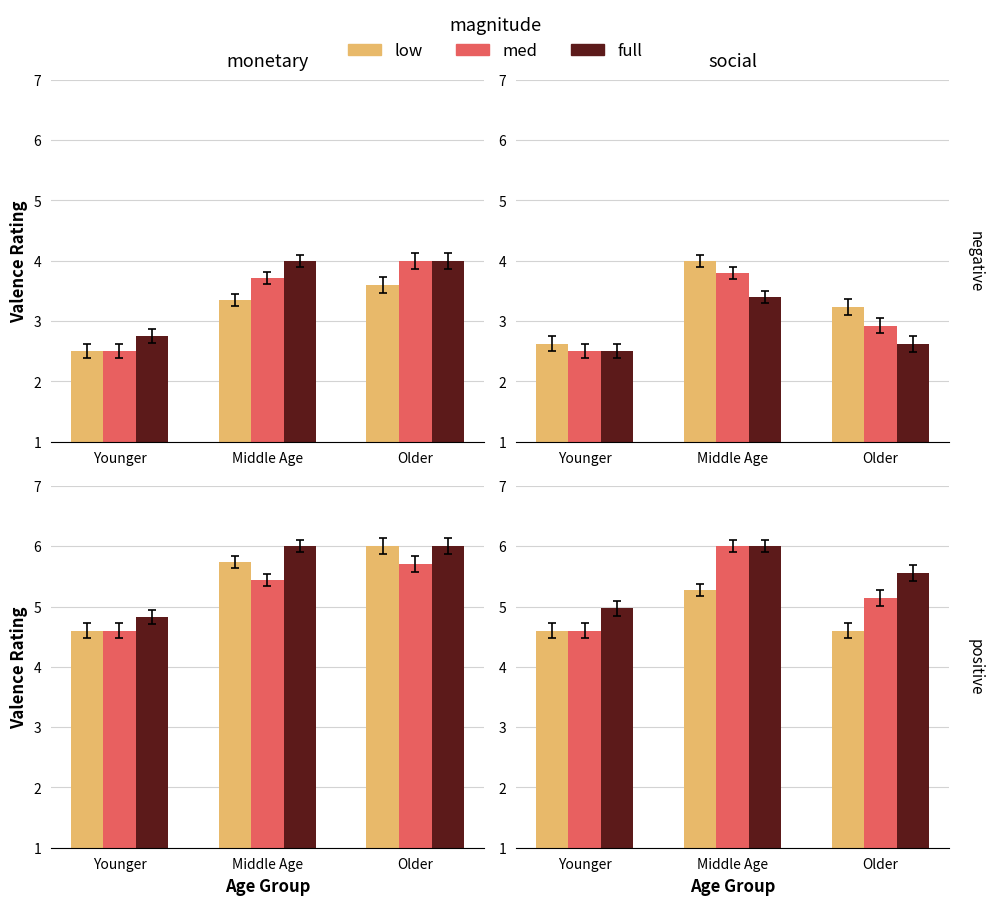

Is it true that low equals 5.3 at Middle Age?

True